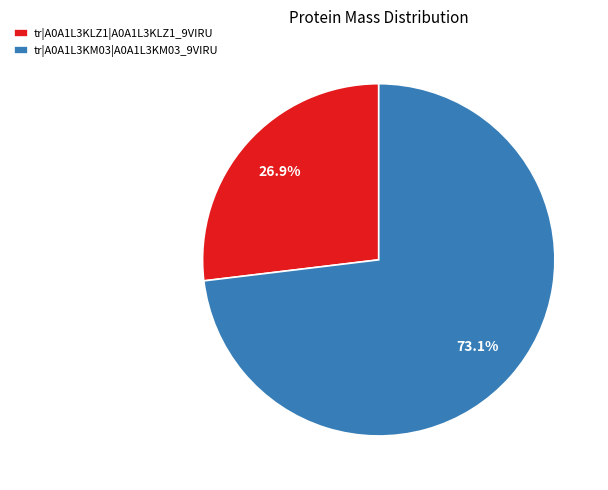

Does tr|A0A1L3KLZ1|A0A1L3KLZ1_9VIRU account for over 50% of the chart?

No